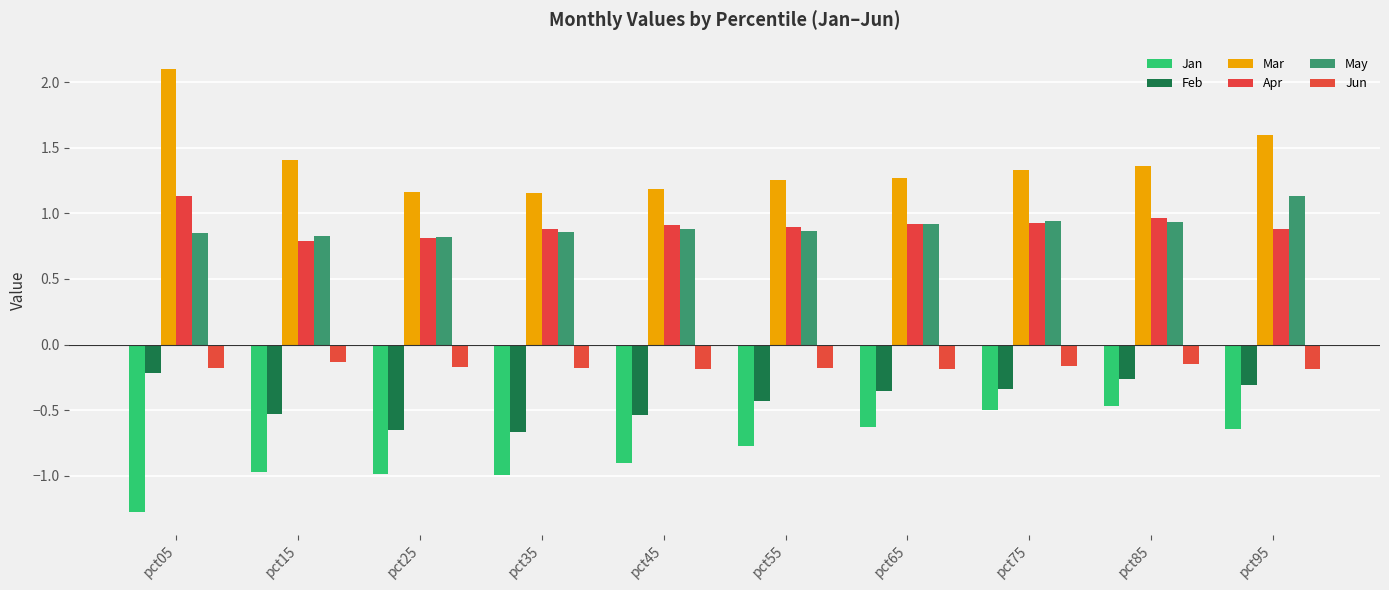

What is the approximate value of Apr at pct65?

0.9